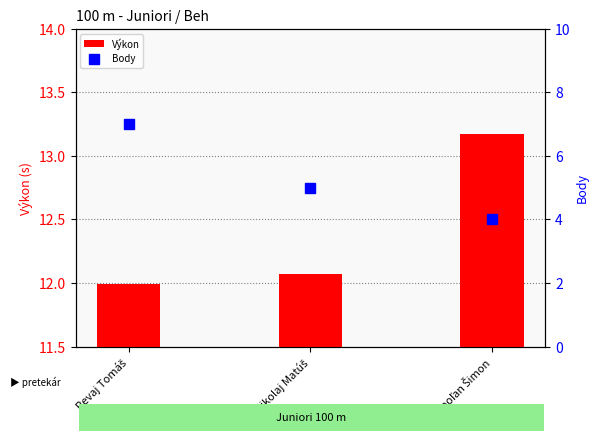

Rank the series by their average value, from lowest to highest.

Body, Výkon